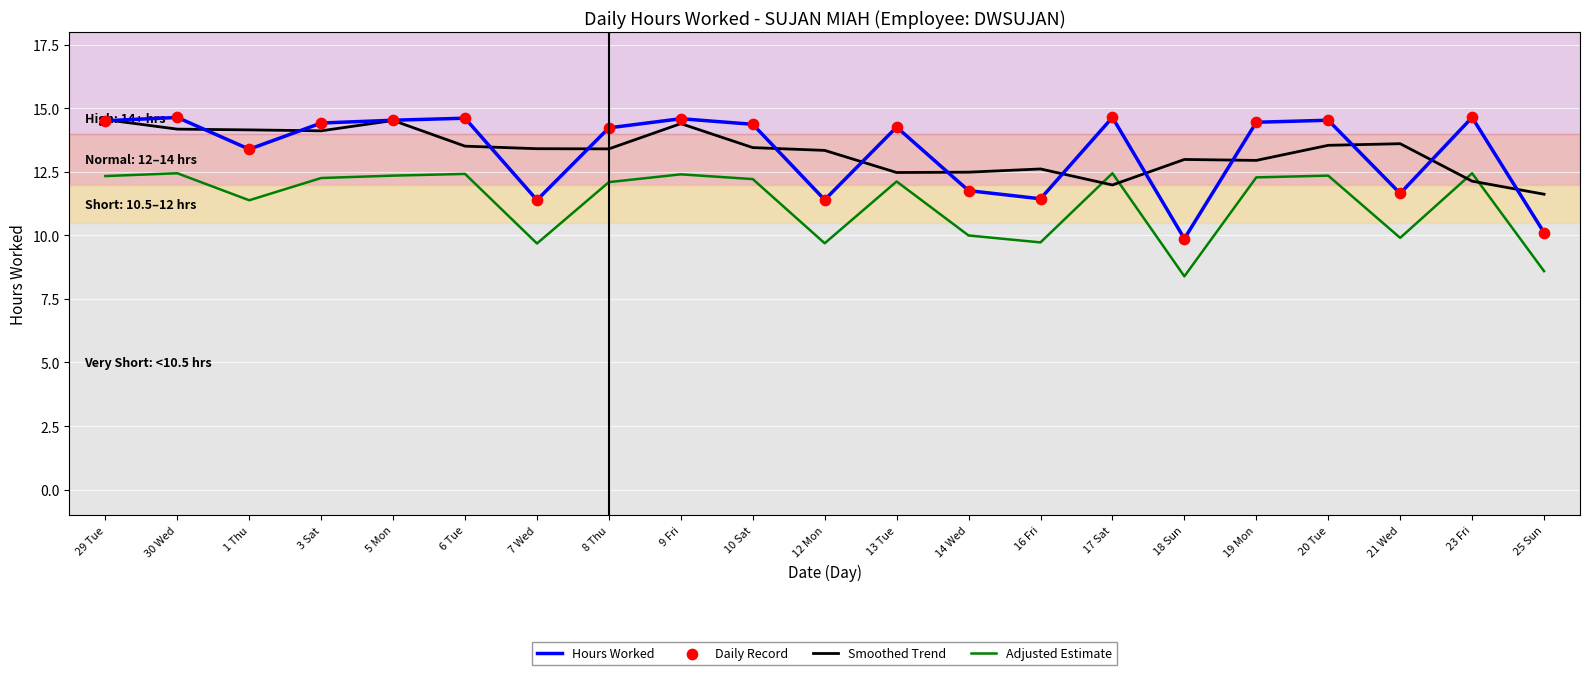

Is the value of Smoothed Trend at 23 Fri greater than the value of Hours Worked at 12 Mon?

Yes